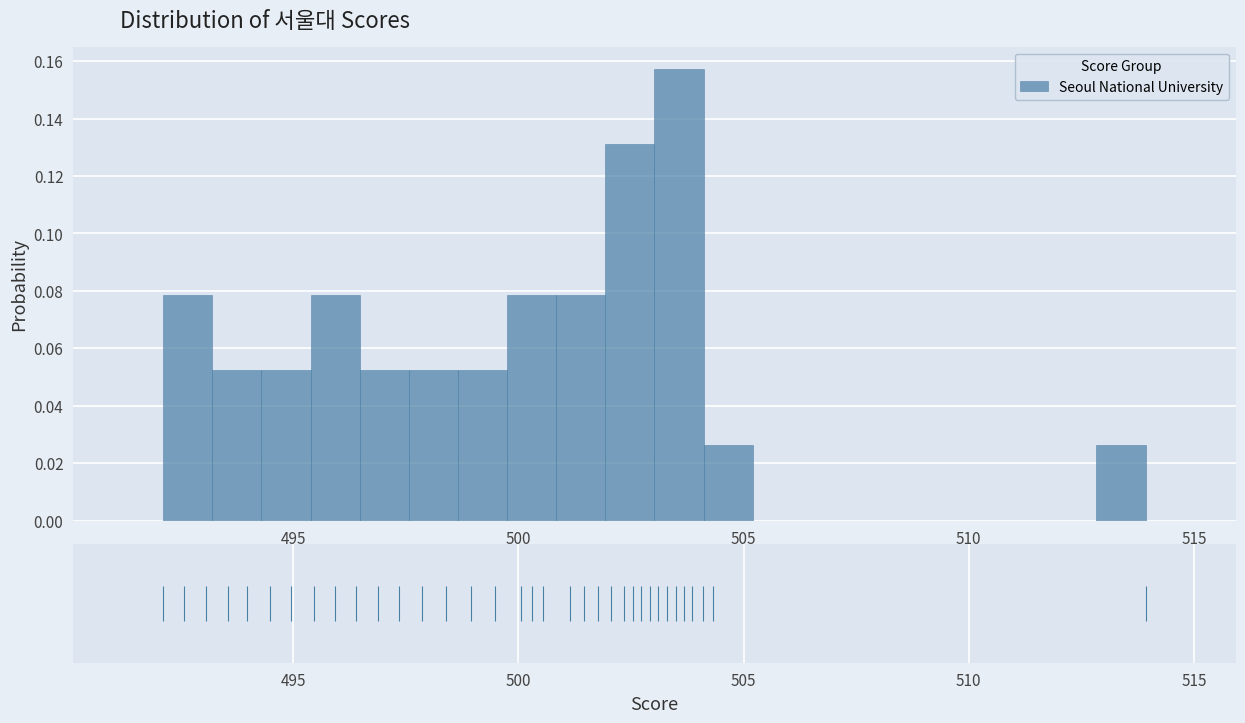

Read against the x-axis, roughly where is the centre of the tallest bar?

503.5